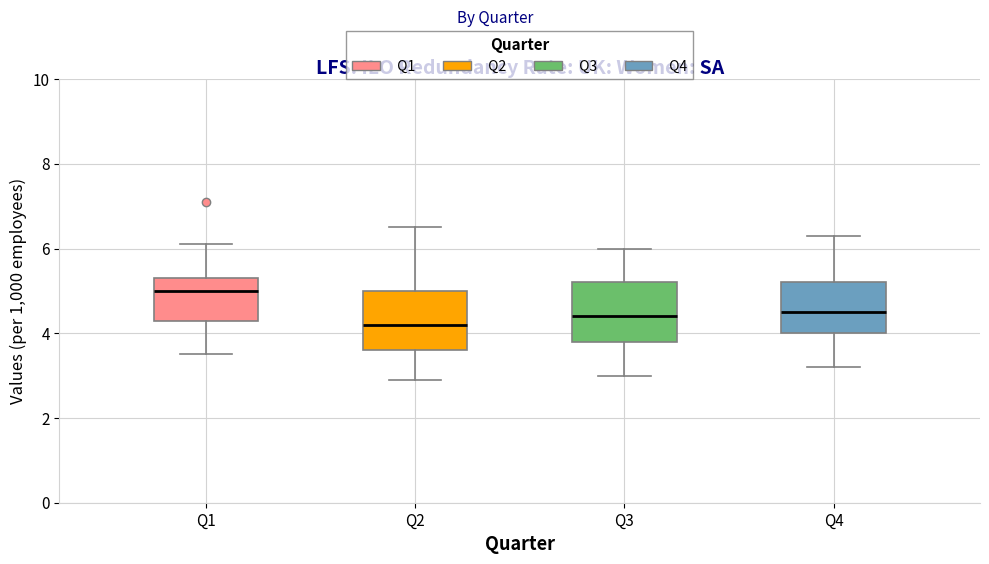

Reading left to right, transcribe this box plot: for each box, give where its median line is, the range the box spans, and where its two whiskers end, as read against the y-axis. The values are not printed on the chart, so give them approximately, as read against the axis.

Q1: median 5.0, box 4.4 to 5.4, whiskers 3.6 to 6.2
Q2: median 4.2, box 3.6 to 5.0, whiskers 3.0 to 6.6
Q3: median 4.4, box 3.8 to 5.2, whiskers 3.0 to 6.0
Q4: median 4.6, box 4.0 to 5.2, whiskers 3.2 to 6.4